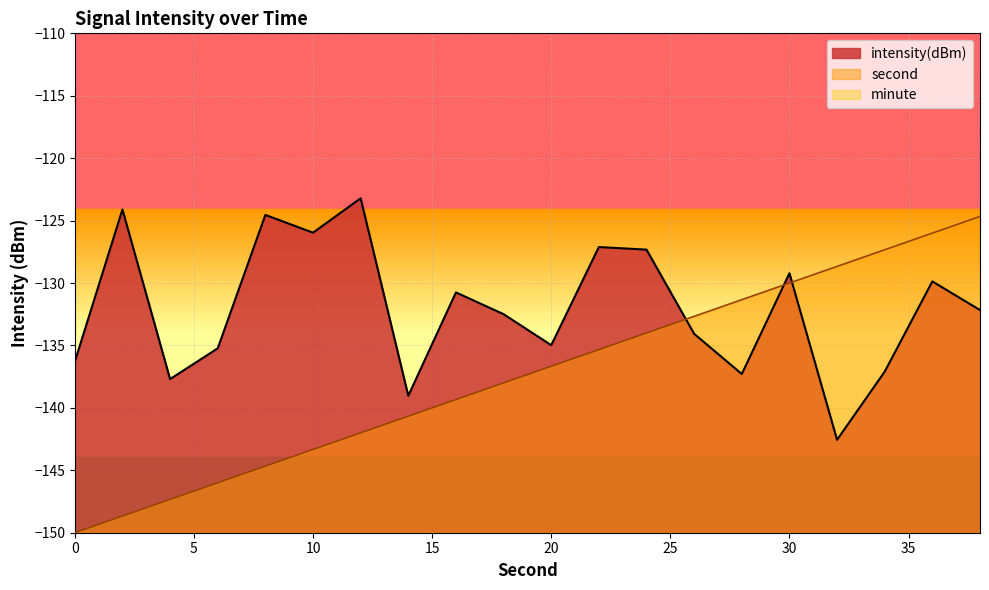

How many data points in intensity(dBm) are less than -132?

11